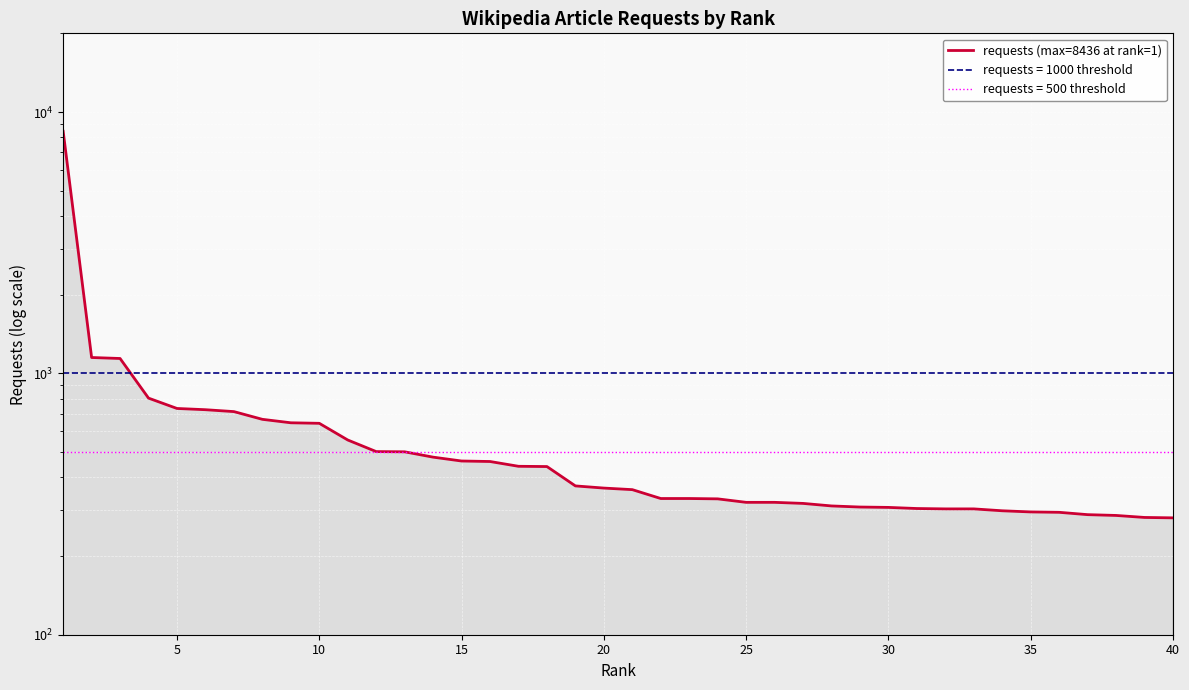

Is it true that the value at 29 is 484?

False